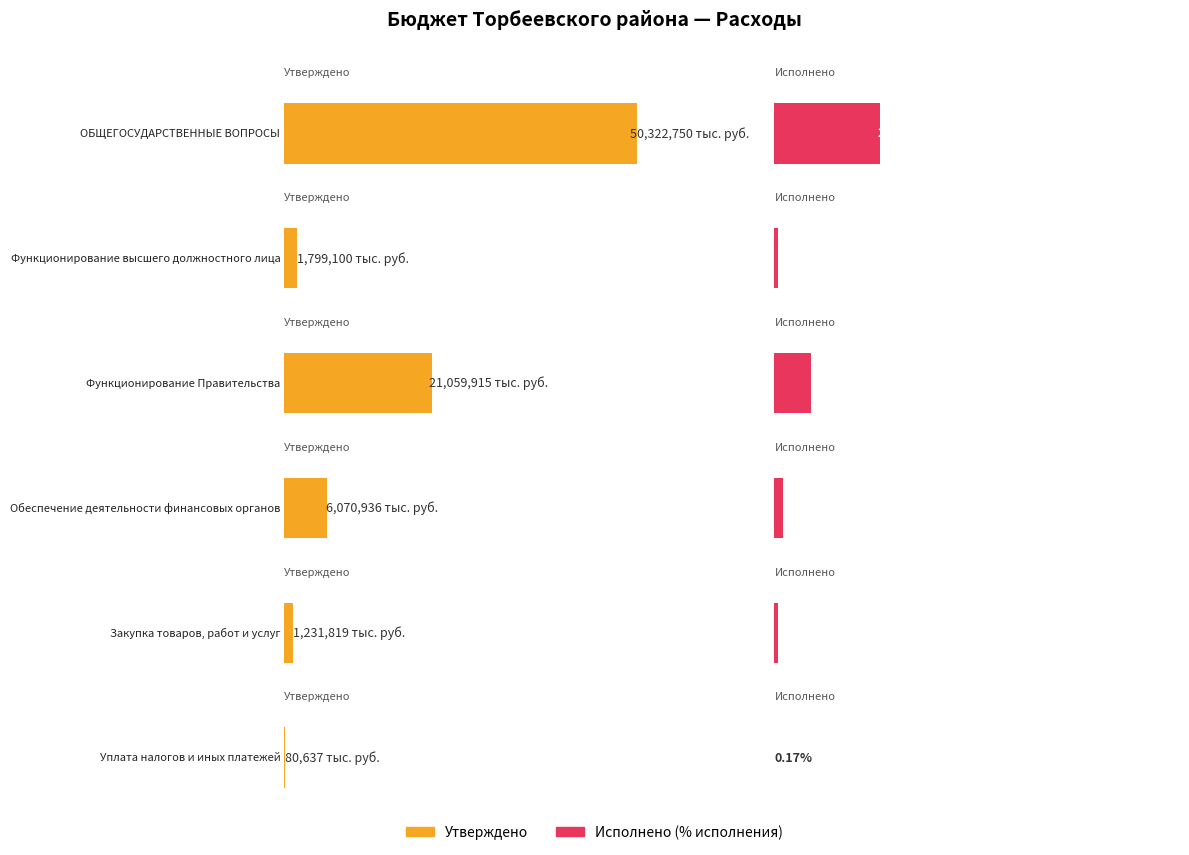

How many groups of bars are there?

6